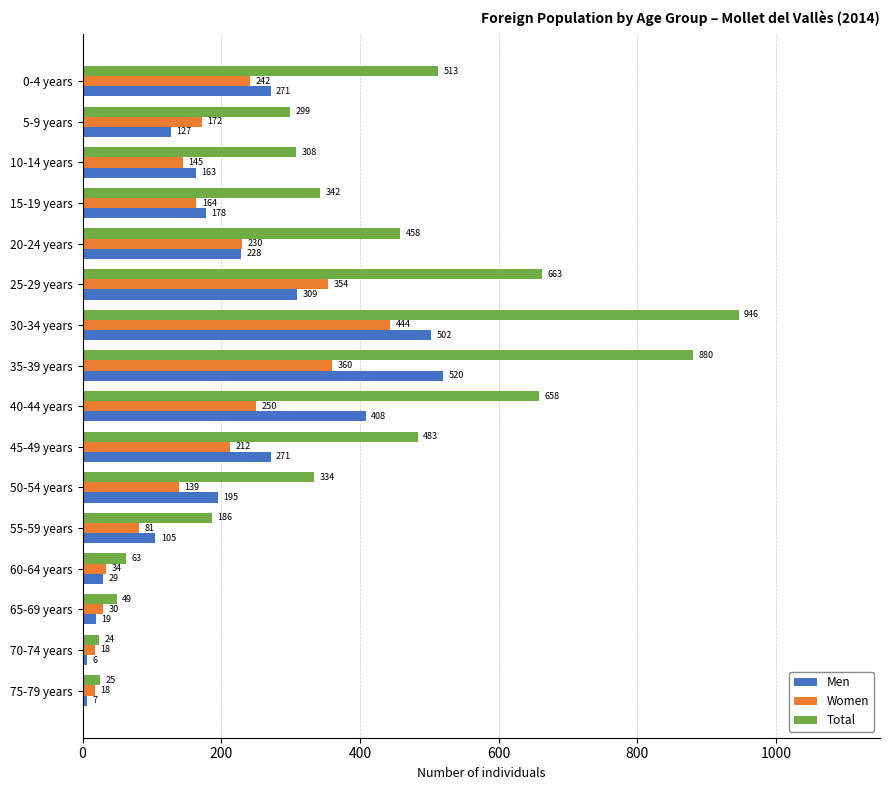

At how many categories does at least one series exceed 460?

6